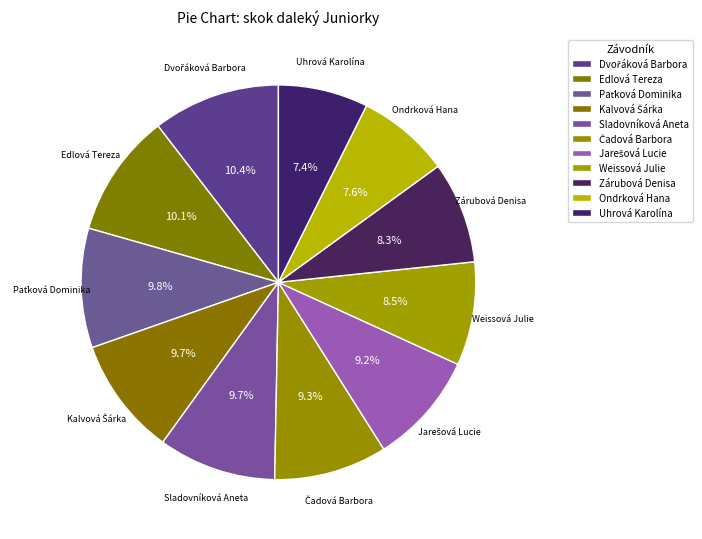

What percentage is the Paťková Dominika slice, to the nearest percent?

10%